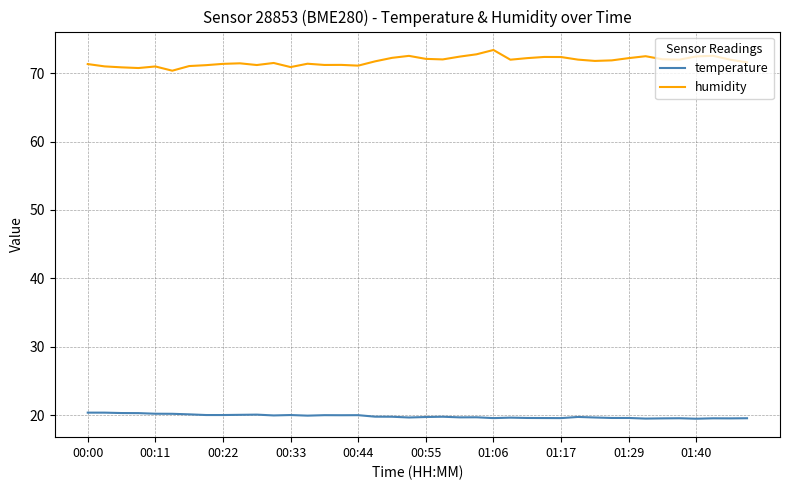

How many lines are shown in the chart?

2